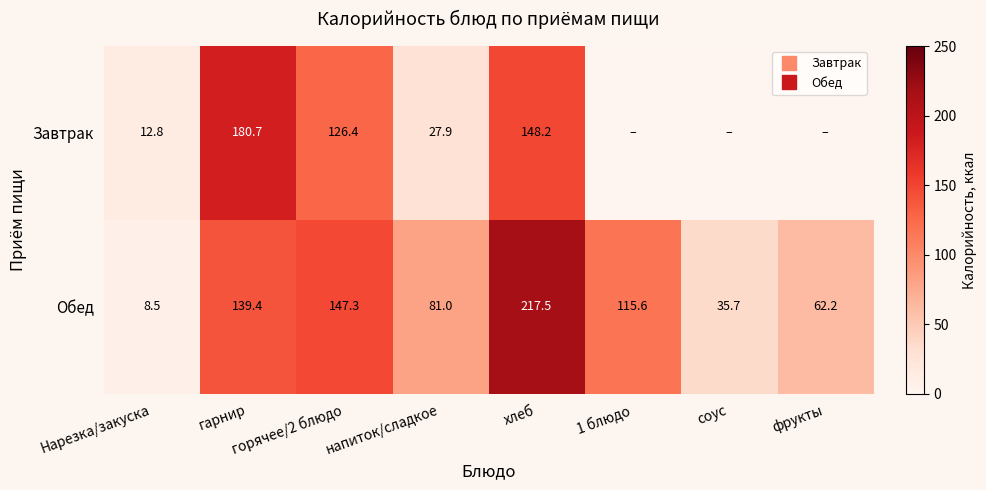

At which label is Завтрак closest to 90?

горячее/2 блюдо